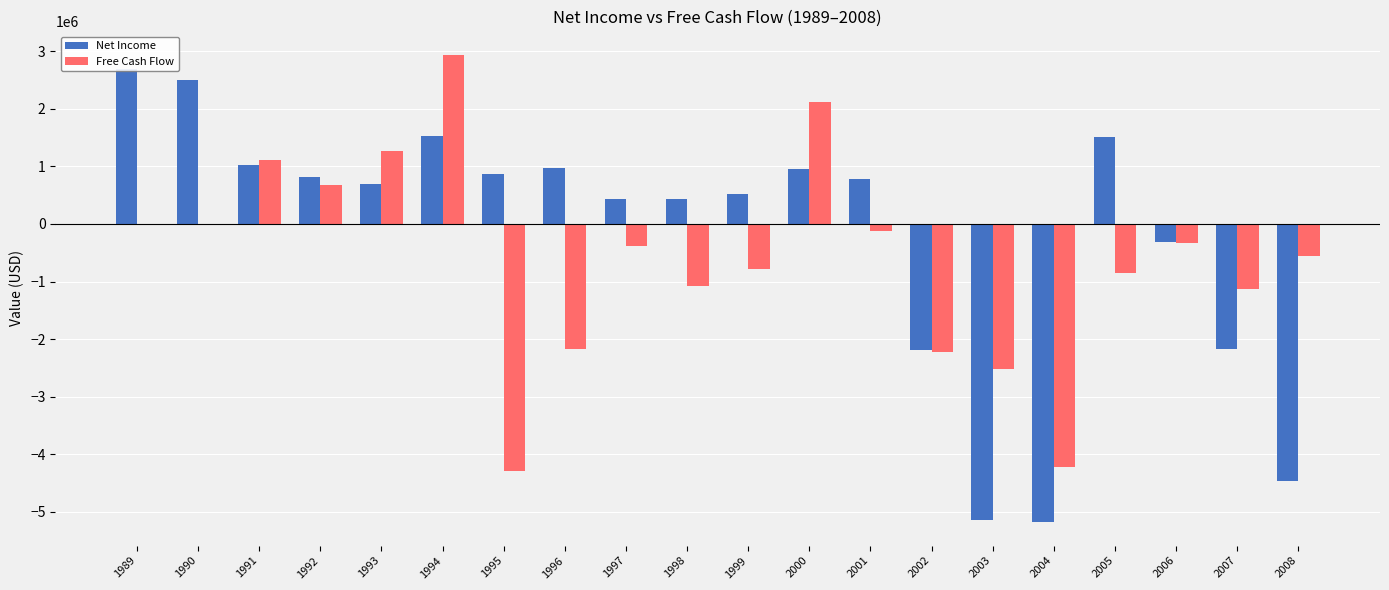

Does the chart contain stacked bars?

No